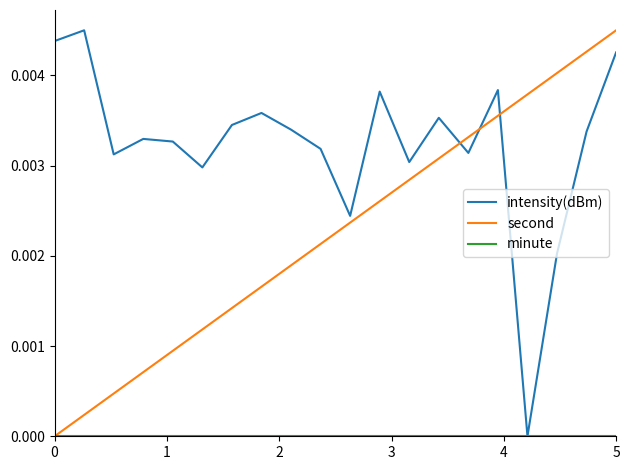

Which series ends up on top after the final intersection of second and intensity(dBm)?

second